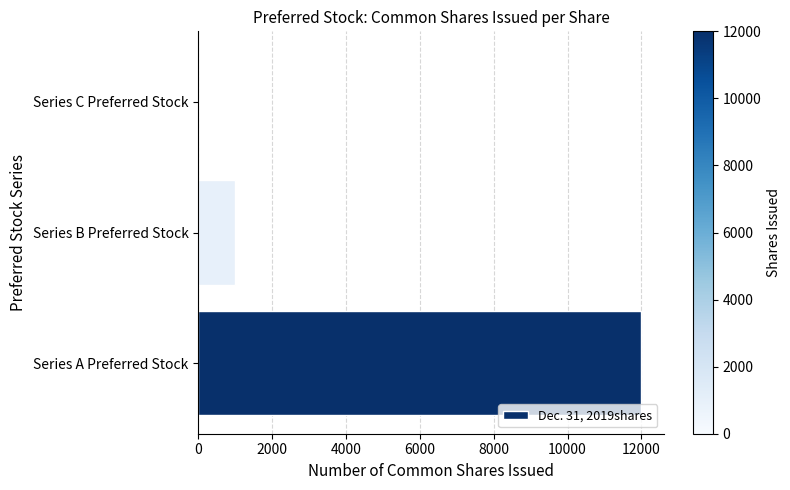

The value at Series B Preferred Stock is 1000. True or false?

True